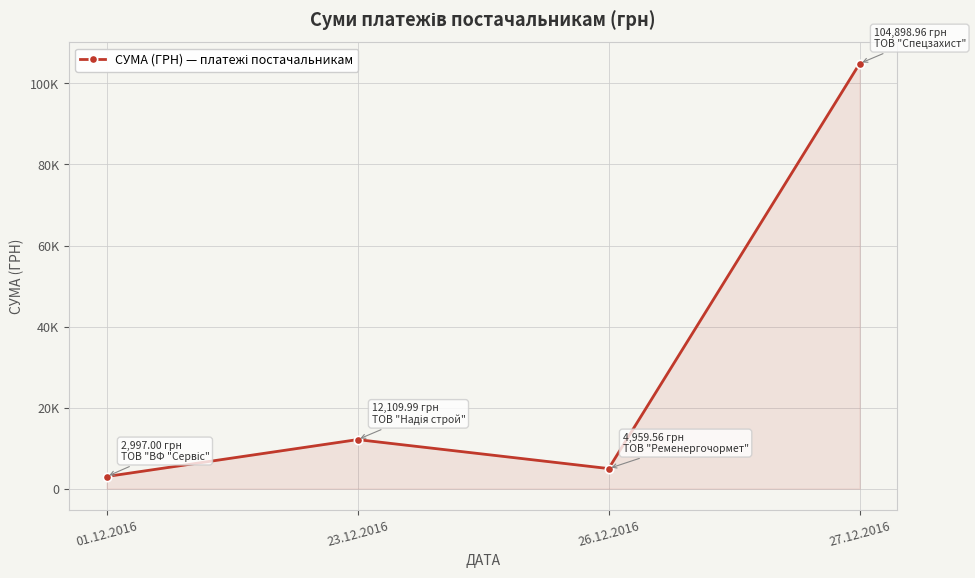

Reading left to right, list all the values displayed in this chart.

2997.0	12110.0	4959.6	104899.0